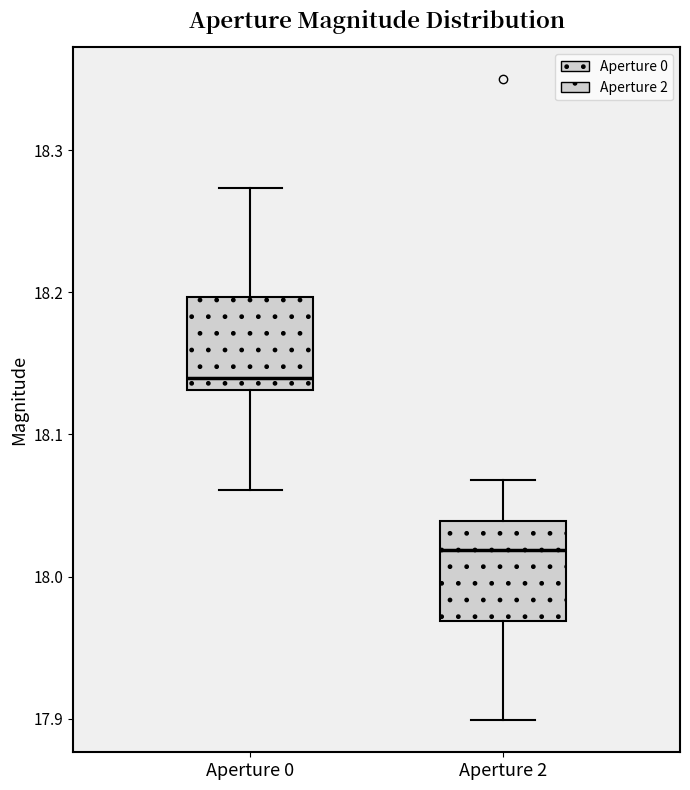

Which box's median line is the highest?

Aperture 0